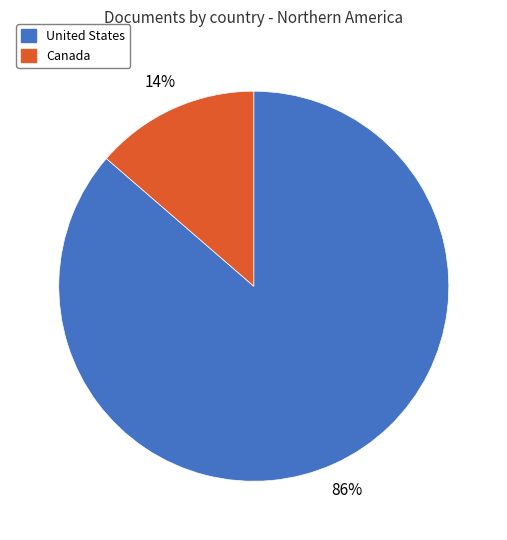

True or false: Canada accounts for 14% of the total.

True